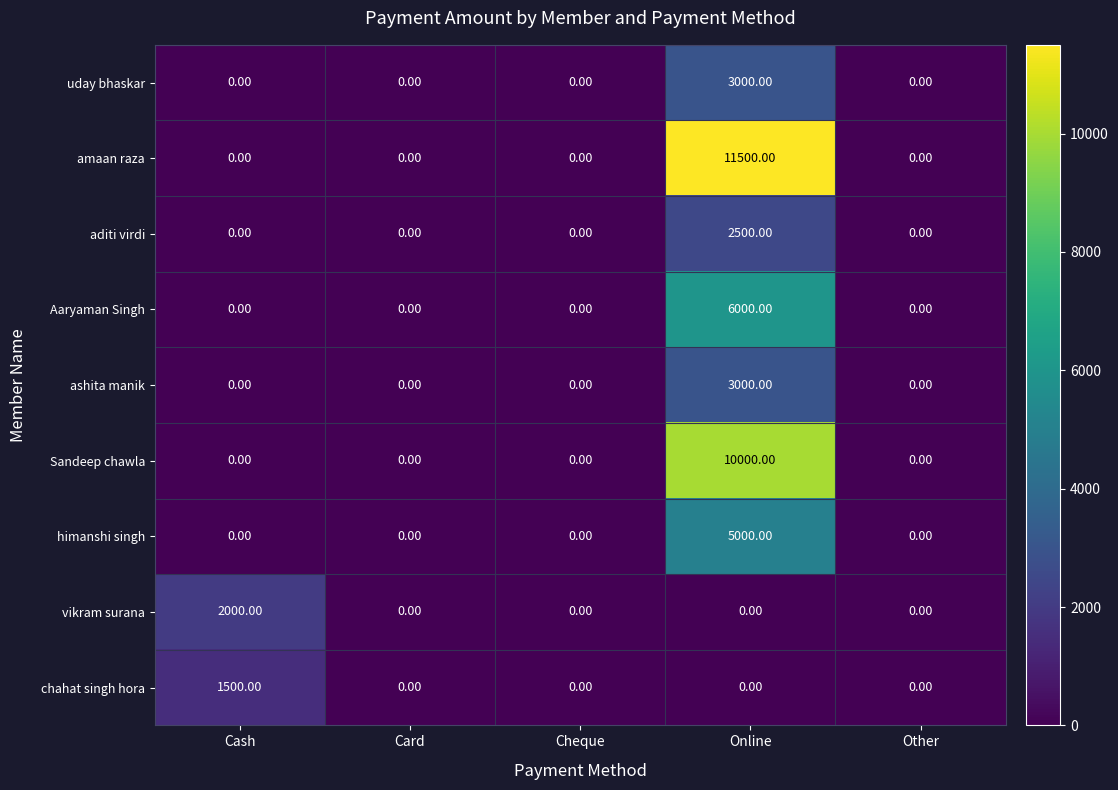

Which series has the widest spread of values?

amaan raza